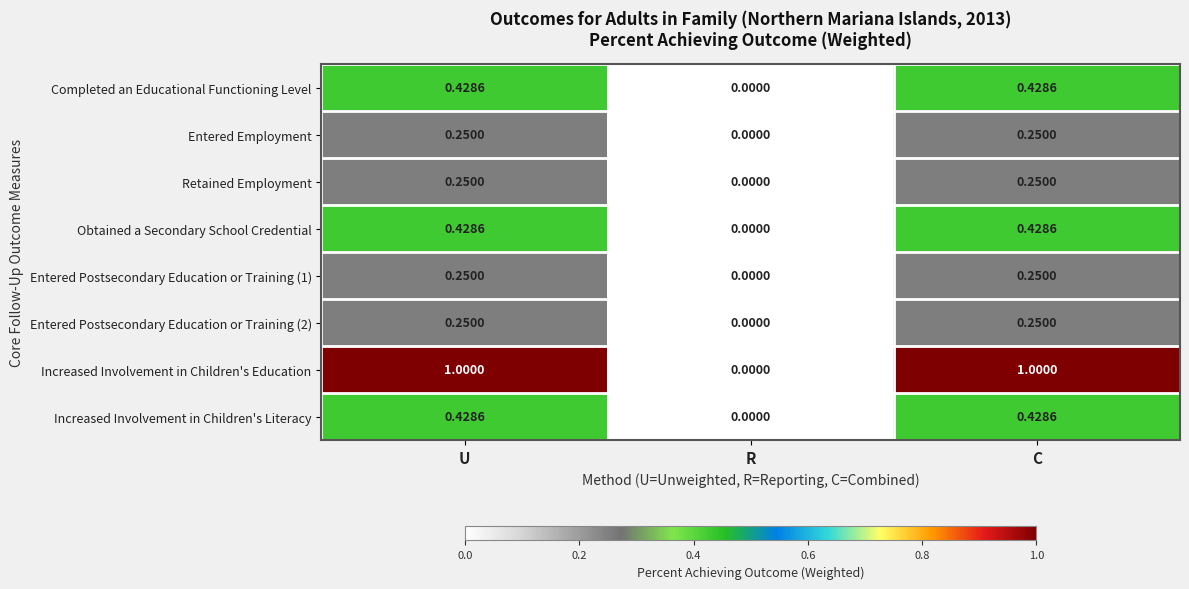

Which series has the largest total across all categories?

Increased Involvement in Children's Education